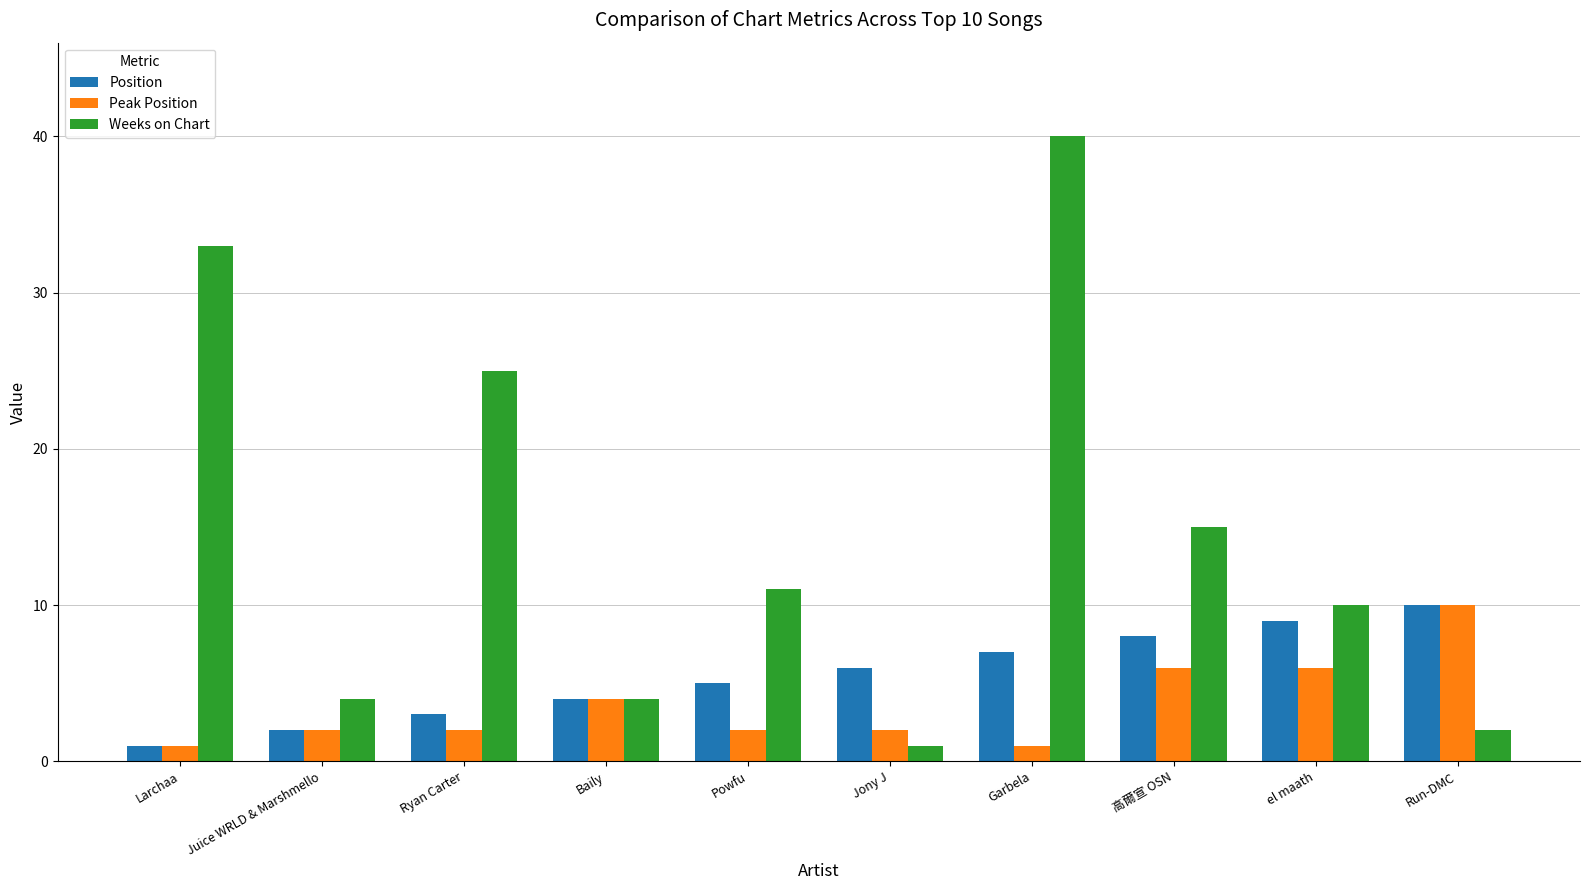

List the series in order of their overall mean, highest first.

Weeks on Chart, Position, Peak Position